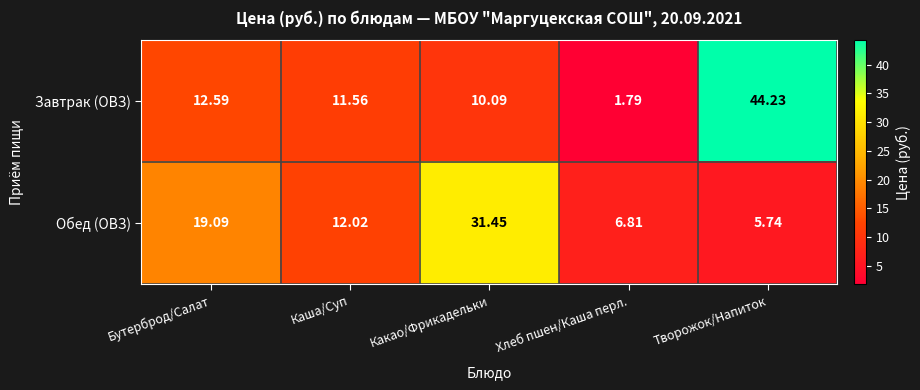

What is the total value across all series at Какао/Фрикадельки?

41.5